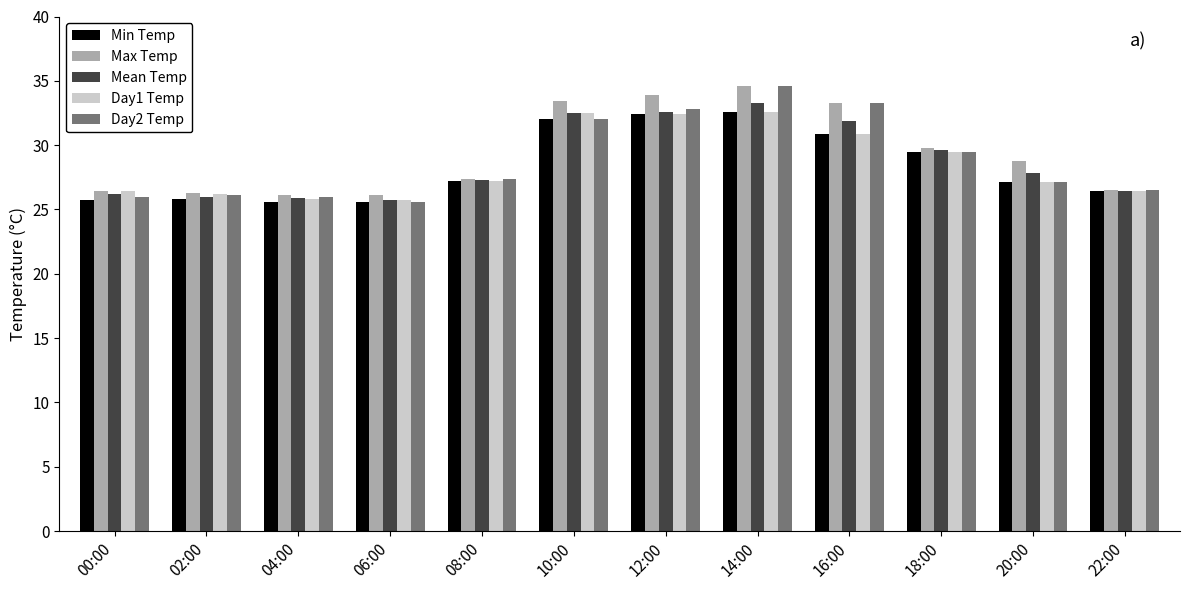

What are all the series names shown in the legend?

Min Temp, Max Temp, Mean Temp, Day1 Temp, Day2 Temp